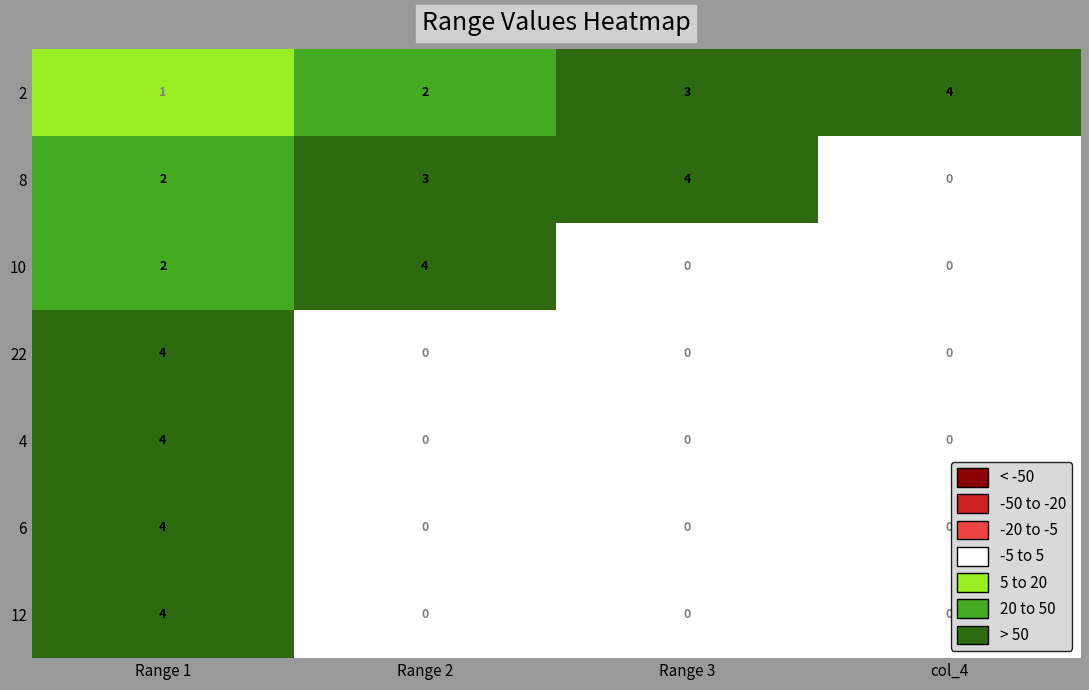

At how many categories does at least one series exceed 2?

4